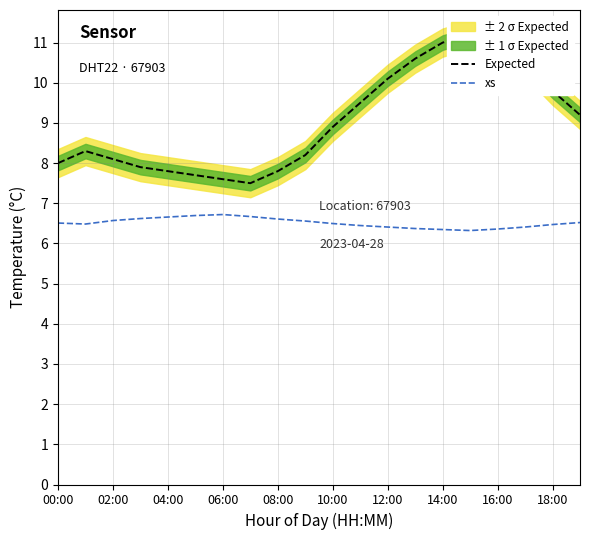

Is it true that xs equals 6.4 at 17?

True